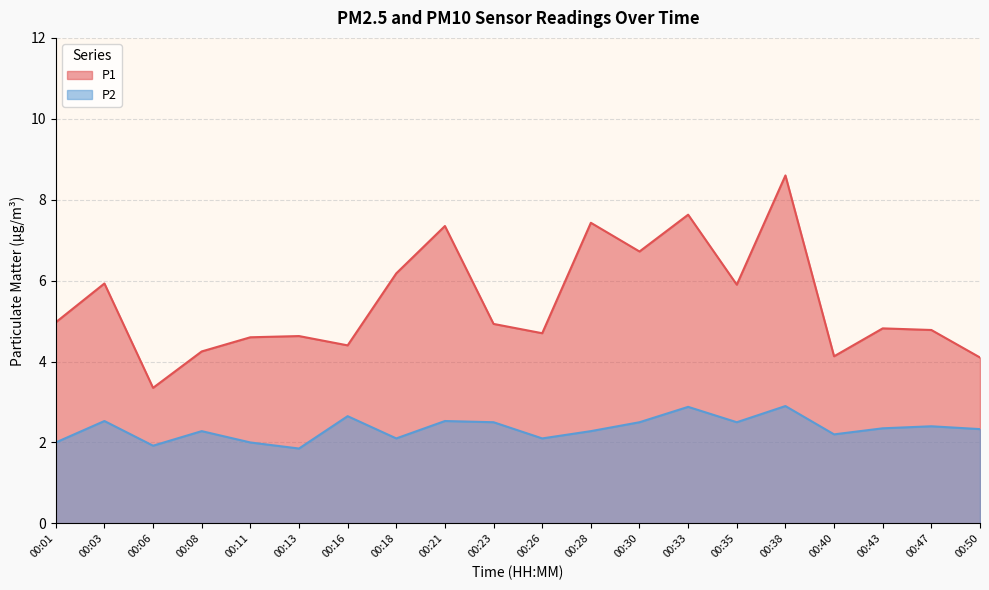

The P1 series shows 1.2 at 00:26. True or false?

False